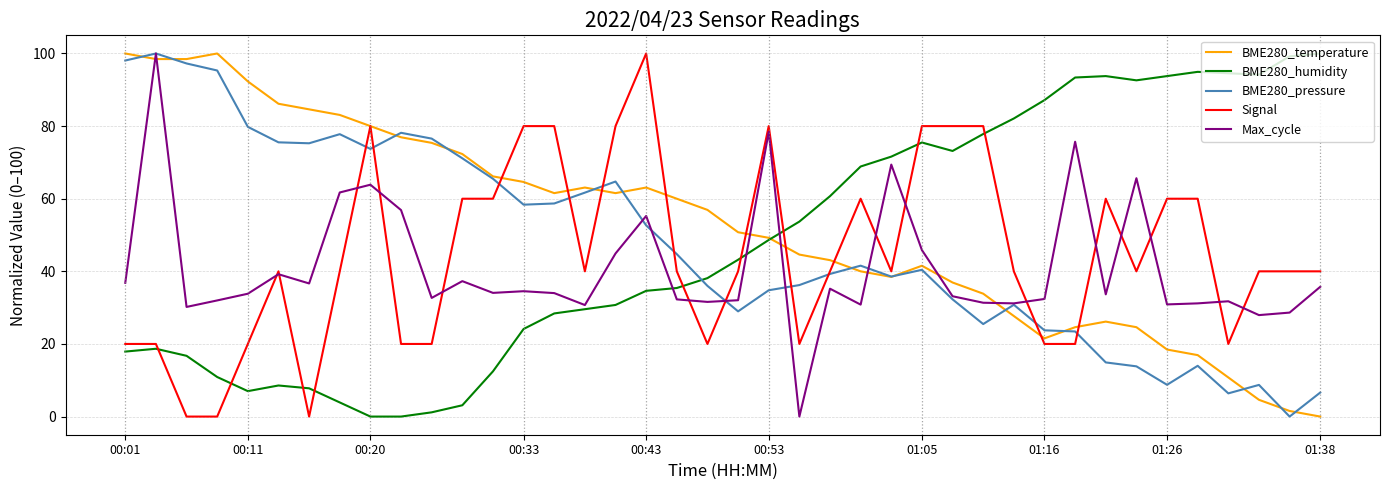

True or false: BME280_humidity and Max_cycle cross at least once.

True